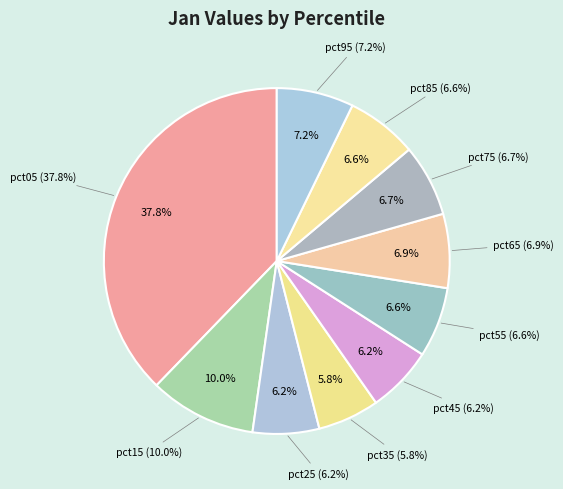

To the nearest percent, what portion does pct35 represent?

6%